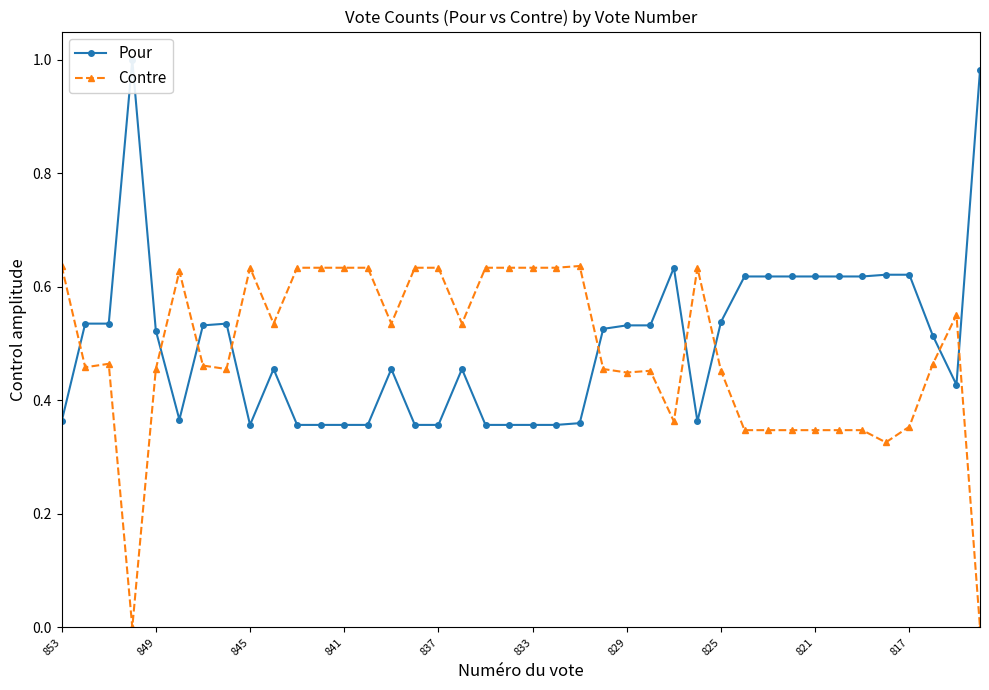

What is the difference between the Pour values at 37 and 34?

0.1